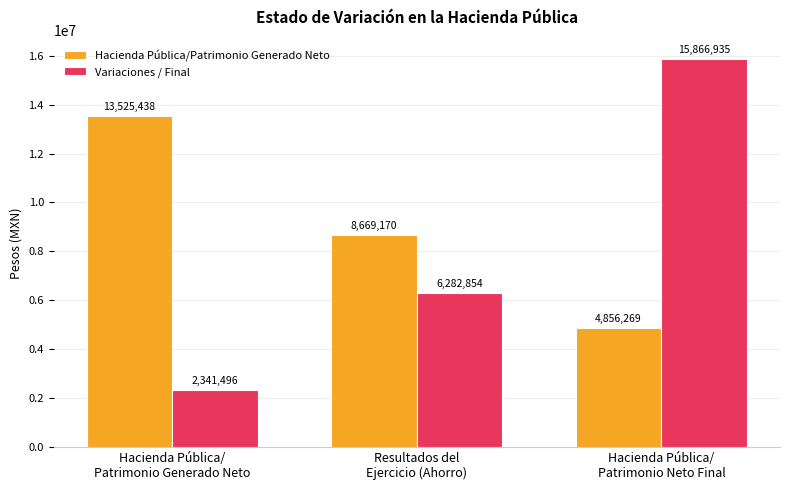

At which label does Variaciones / Final reach its minimum?

Hacienda Pública/
Patrimonio Generado Neto